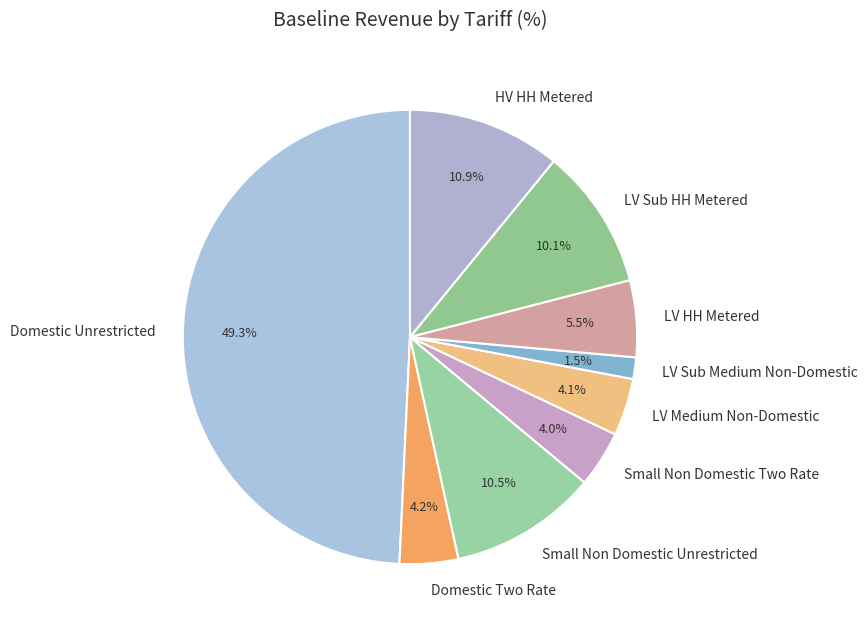

What is the smallest slice in the pie chart?

LV Sub Medium Non-Domestic